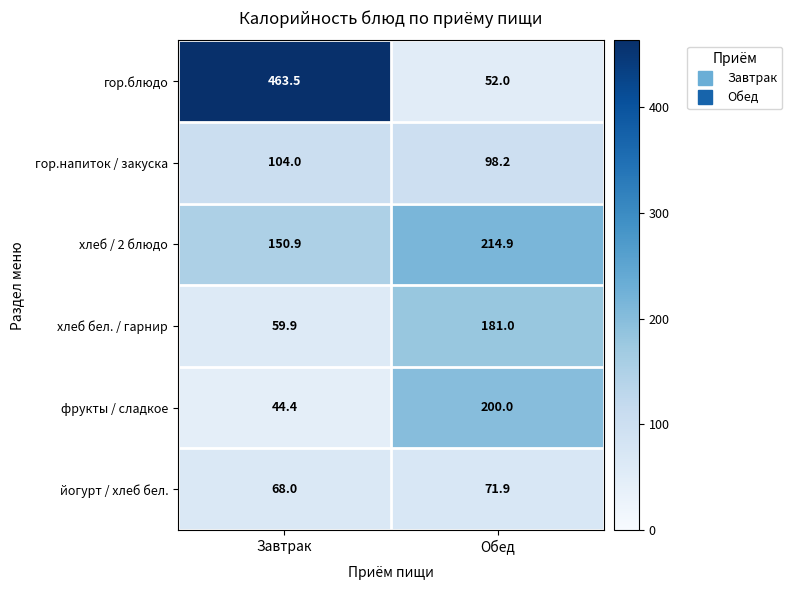

At Обед, list the series in order from smallest to largest.

гор.блюдо, йогурт / хлеб бел., гор.напиток / закуска, хлеб бел. / гарнир, фрукты / сладкое, хлеб / 2 блюдо